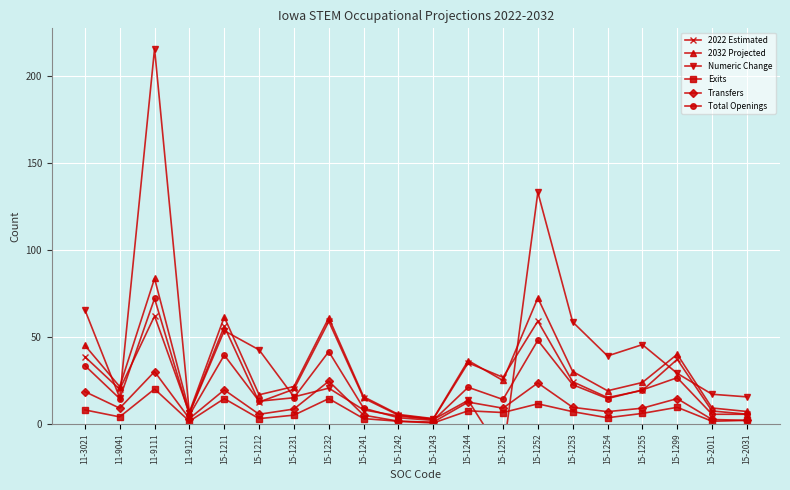

Reading left to right, what are all the values shown in this chart?

2022 Estimated: 11-3021=38.6	11-9041=19.9	11-9111=62.0	11-9121=6.2	15-1211=56.0	15-1212=12.5	15-1231=19.9	15-1232=58.9	15-1241=14.8	15-1242=5.0	15-1243=2.8	15-1244=35.1	15-1251=26.7	15-1252=59.0	15-1253=24.2	15-1254=15.1	15-1255=19.2	15-1299=37.1	15-2011=7.4	15-2031=5.5
2032 Projected: 11-3021=45.1	11-9041=21.4	11-9111=83.5	11-9121=6.8	15-1211=61.4	15-1212=16.7	15-1231=21.4	15-1232=60.9	15-1241=15.6	15-1242=5.4	15-1243=3.0	15-1244=36.4	15-1251=24.9	15-1252=72.3	15-1253=30.1	15-1254=19.0	15-1255=23.8	15-1299=40.0	15-2011=9.1	15-2031=7.1
Numeric Change: 11-3021=65.5	11-9041=15.0	11-9111=215.5	11-9121=6.0	15-1211=53.5	15-1212=42.5	15-1231=15.5	15-1232=20.5	15-1241=8.0	15-1242=4.5	15-1243=2.5	15-1244=13.5	15-1251=-18.0	15-1252=133.0	15-1253=58.5	15-1254=39.0	15-1255=45.5	15-1299=29.0	15-2011=17.0	15-2031=15.5
Exits: 11-3021=8.0	11-9041=4.0	11-9111=20.0	11-9121=1.5	15-1211=14.5	15-1212=3.0	15-1231=5.0	15-1232=14.5	15-1241=3.0	15-1242=1.5	15-1243=0.5	15-1244=7.5	15-1251=6.5	15-1252=11.5	15-1253=7.0	15-1254=3.5	15-1255=6.0	15-1299=9.5	15-2011=1.5	15-2031=2.0
Transfers: 11-3021=18.5	11-9041=9.0	11-9111=30.0	11-9121=3.0	15-1211=19.5	15-1212=5.5	15-1231=8.5	15-1232=24.5	15-1241=5.0	15-1242=1.5	15-1243=1.0	15-1244=12.5	15-1251=9.0	15-1252=23.5	15-1253=9.5	15-1254=7.0	15-1255=9.0	15-1299=14.5	15-2011=2.5	15-2031=2.0
Total Openings: 11-3021=33.5	11-9041=14.5	11-9111=72.0	11-9121=5.0	15-1211=39.5	15-1212=13.0	15-1231=15.0	15-1232=41.5	15-1241=9.0	15-1242=3.5	15-1243=2.0	15-1244=21.0	15-1251=14.0	15-1252=48.0	15-1253=22.5	15-1254=14.5	15-1255=19.5	15-1299=26.5	15-2011=5.5	15-2031=5.5